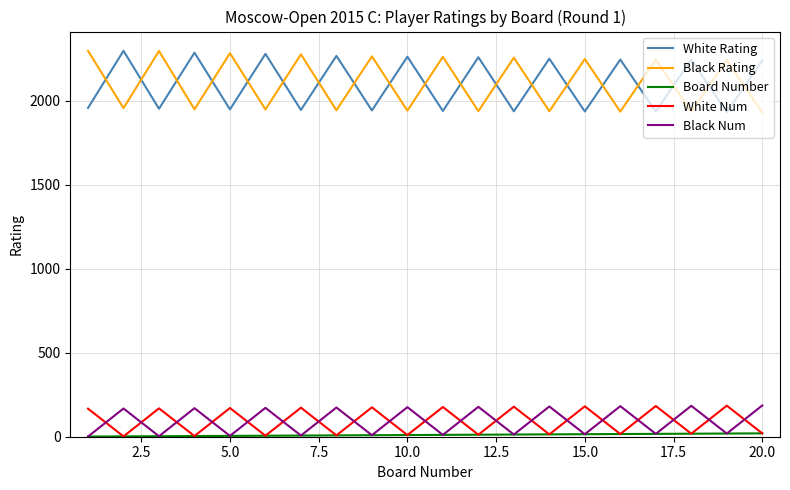

True or false: White Rating and White Num cross at least once.

False